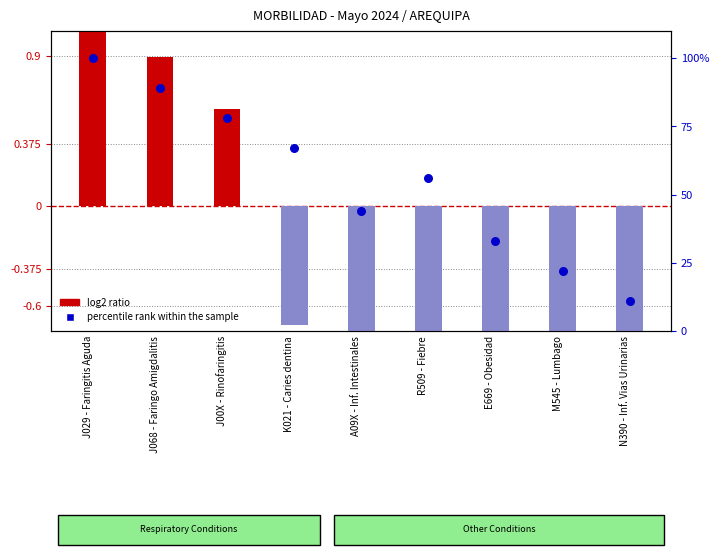

What are all the series names shown in the legend?

log2 ratio, percentile rank within the sample